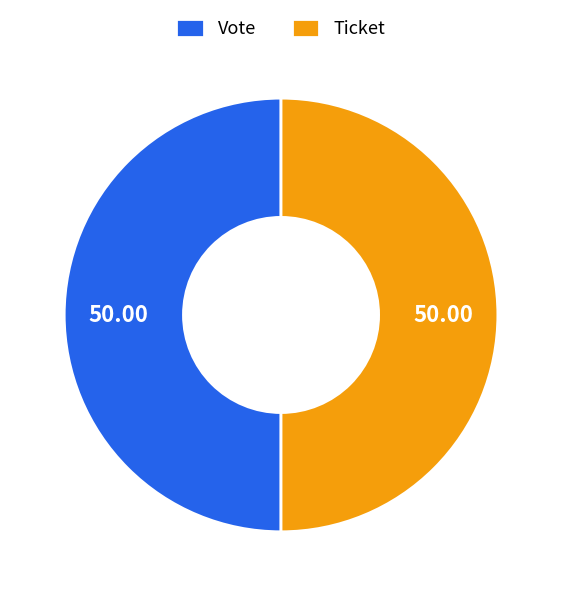

Do Ticket and Vote together represent more than half of the pie?

Yes